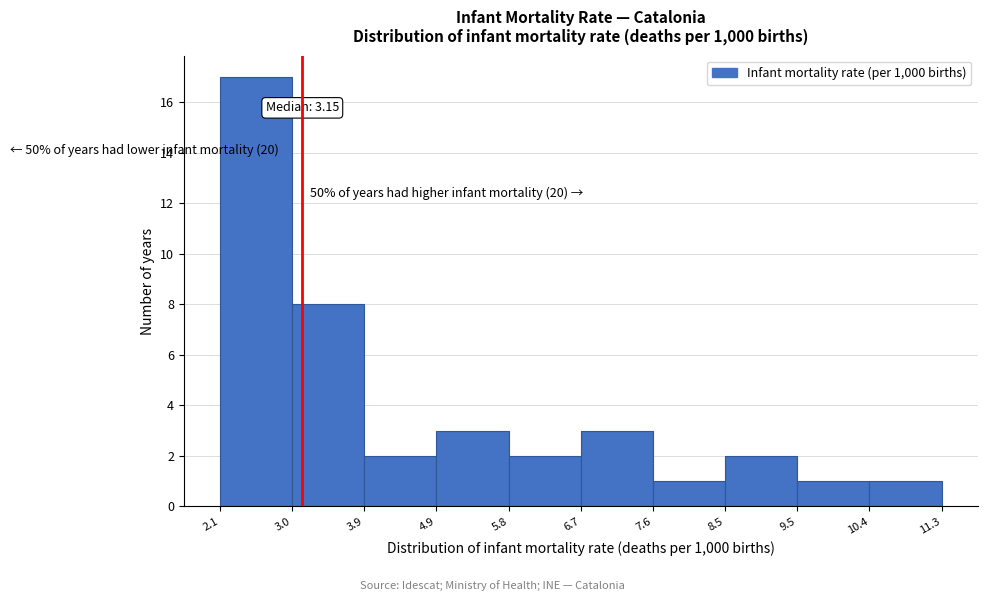

Which range on the x-axis has the tallest bar?

2.1 to 3.0